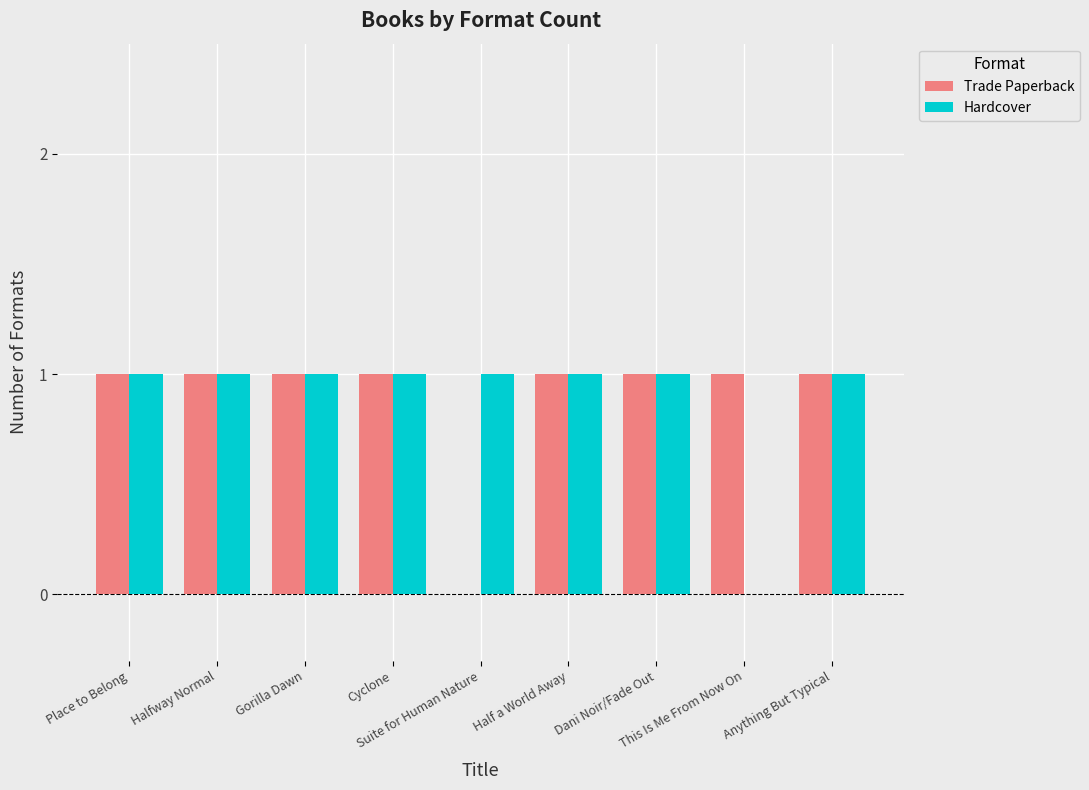

Reading right to left, list all the values displayed in this chart.

Trade Paperback: Anything But Typical=1	This Is Me From Now On=1	Dani Noir/Fade Out=1	Half a World Away=1	Suite for Human Nature=0	Cyclone=1	Gorilla Dawn=1	Halfway Normal=1	Place to Belong=1
Hardcover: Anything But Typical=1	This Is Me From Now On=0	Dani Noir/Fade Out=1	Half a World Away=1	Suite for Human Nature=1	Cyclone=1	Gorilla Dawn=1	Halfway Normal=1	Place to Belong=1